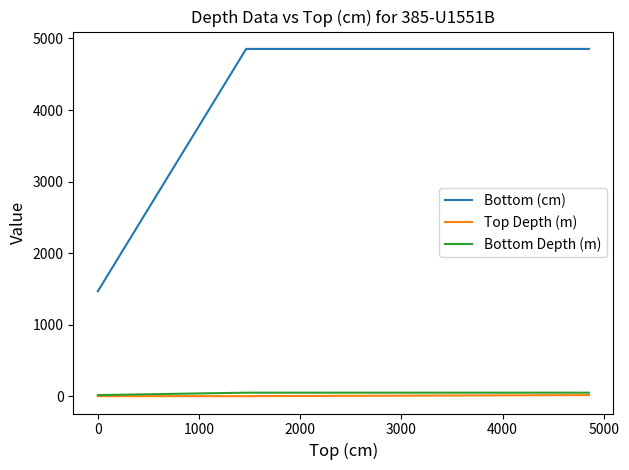

What is the average value of the Top Depth (m) series?

4.9